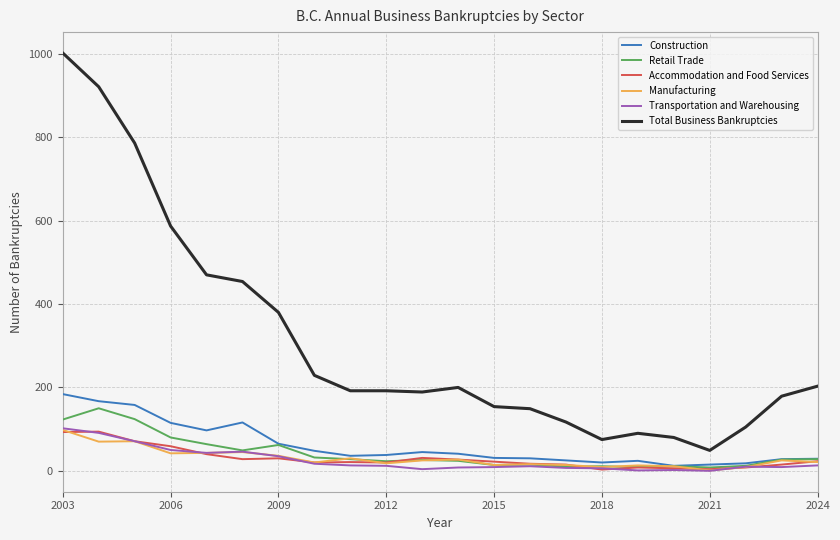

What is the greatest value displayed?

1002